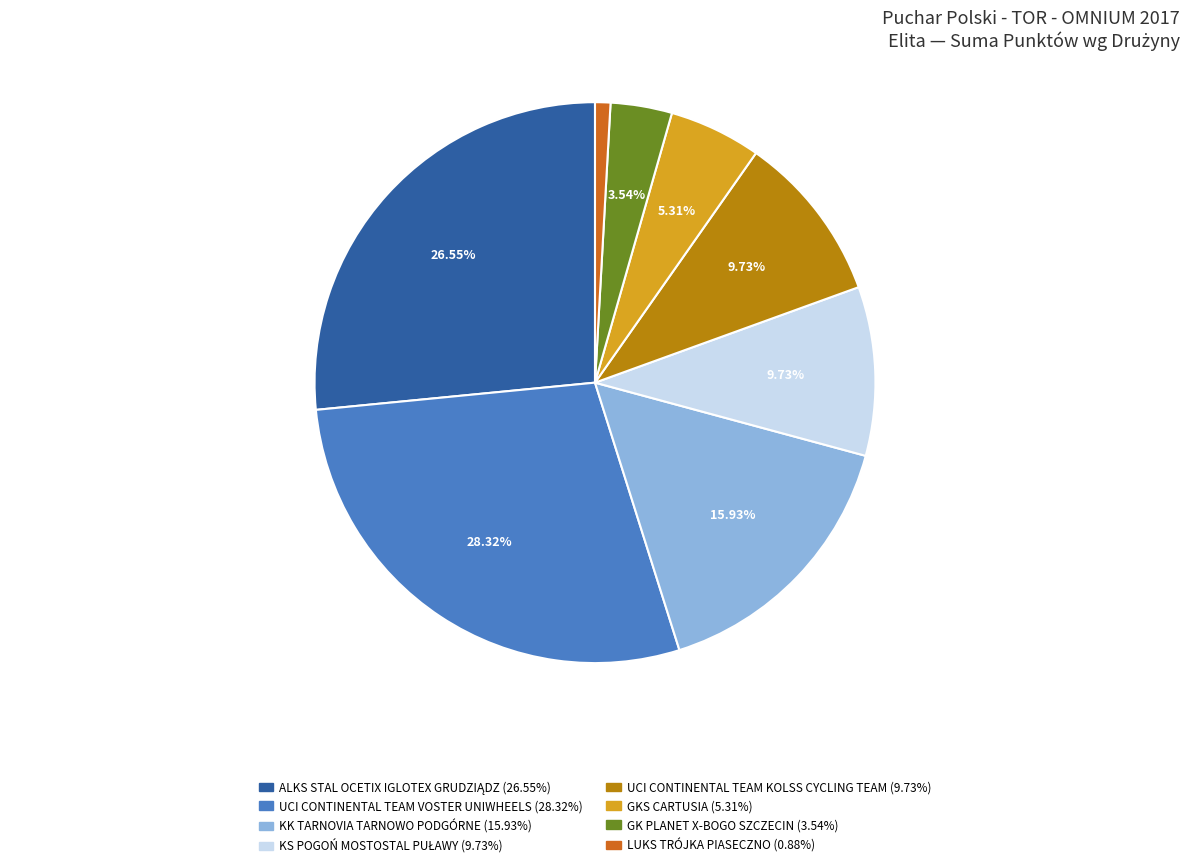

Does LUKS TRÓJKA PIASECZNO represent more than half of the total?

No